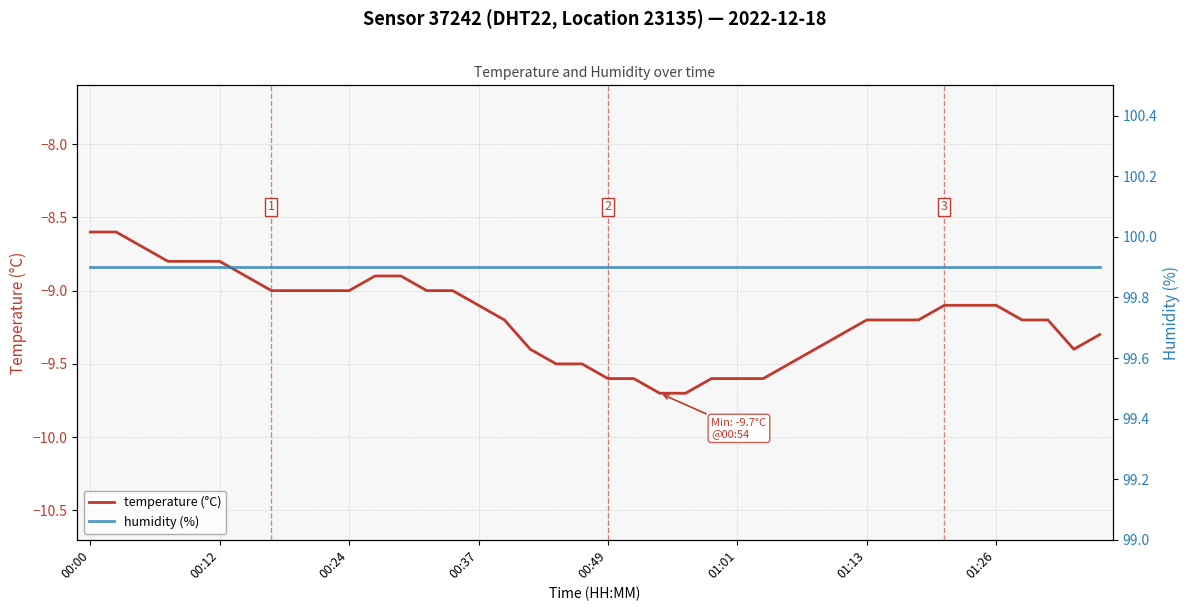

How many data points in temperature (°C) are above -9?

9